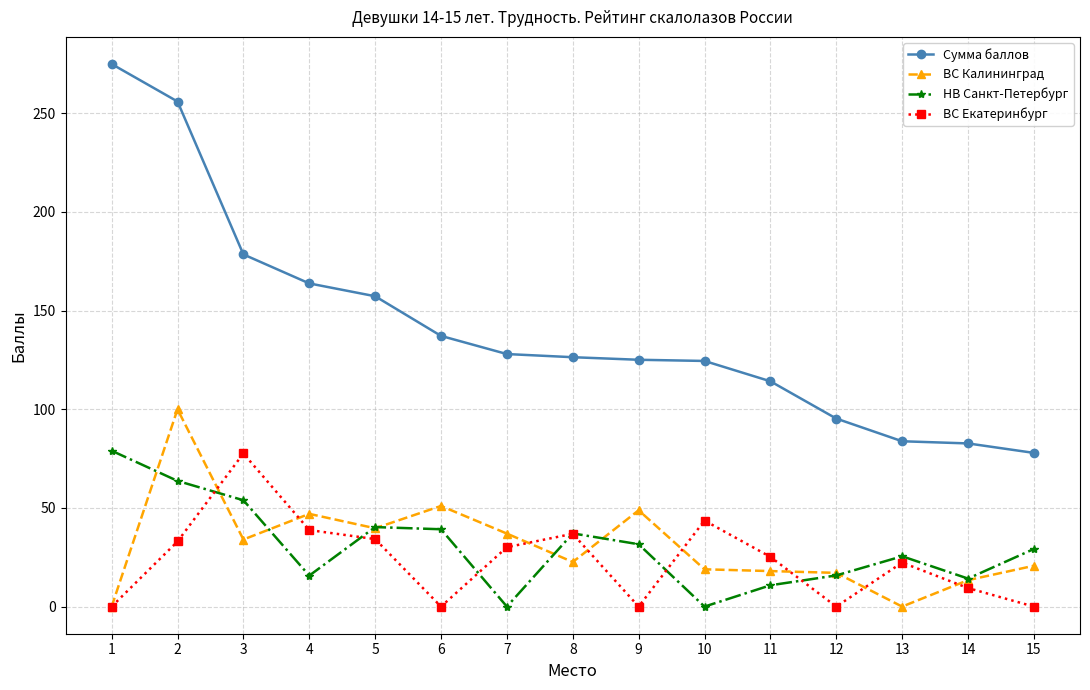

True or false: ВС Екатеринбург has more than 0 points higher than both neighbors.

True